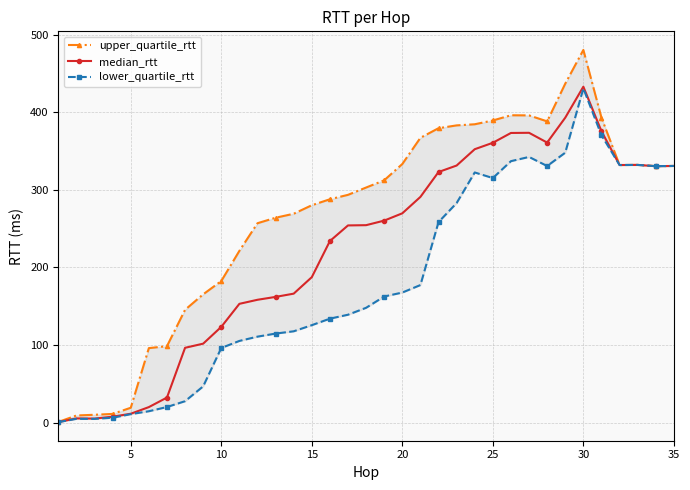

How many data points in median_rtt are above 254?

19